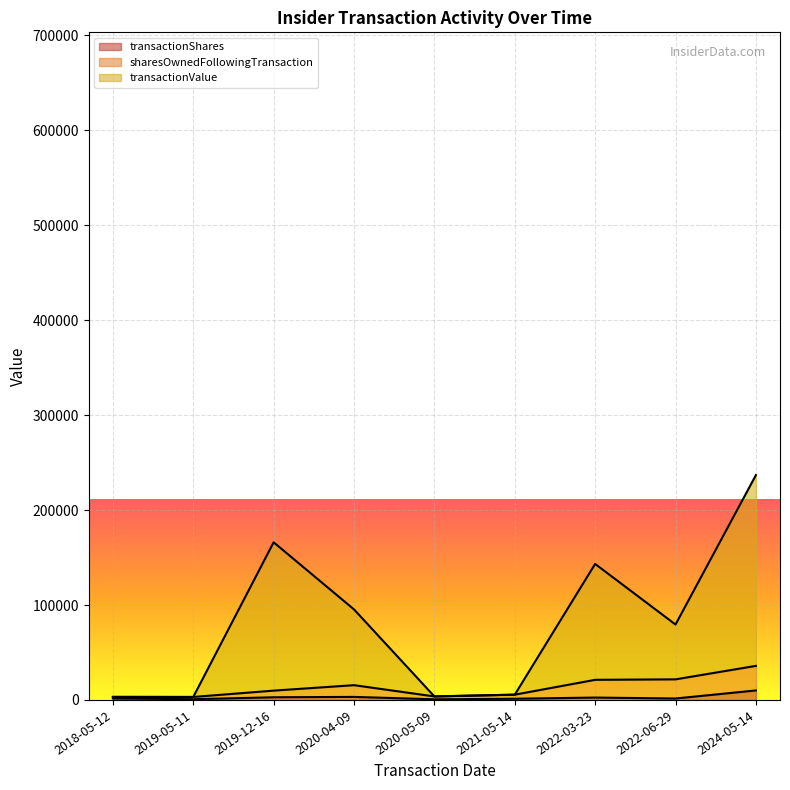

Between 2022-06-29 and 2021-05-14, which is larger?

2022-06-29